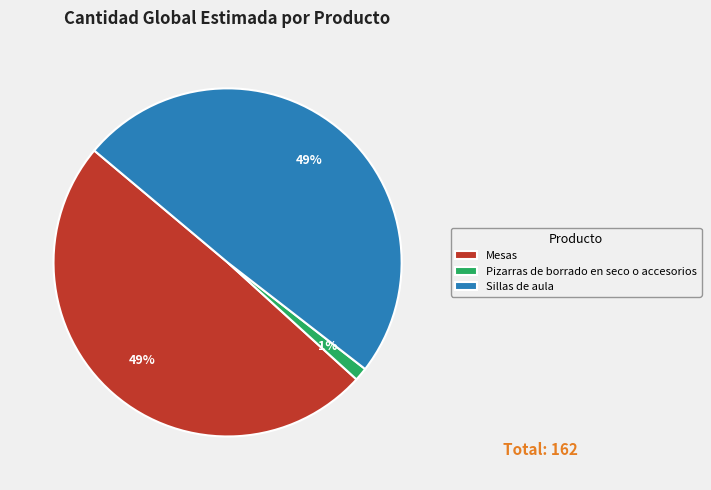

Which category has the smallest portion of the pie?

Pizarras de borrado en seco o accesorios